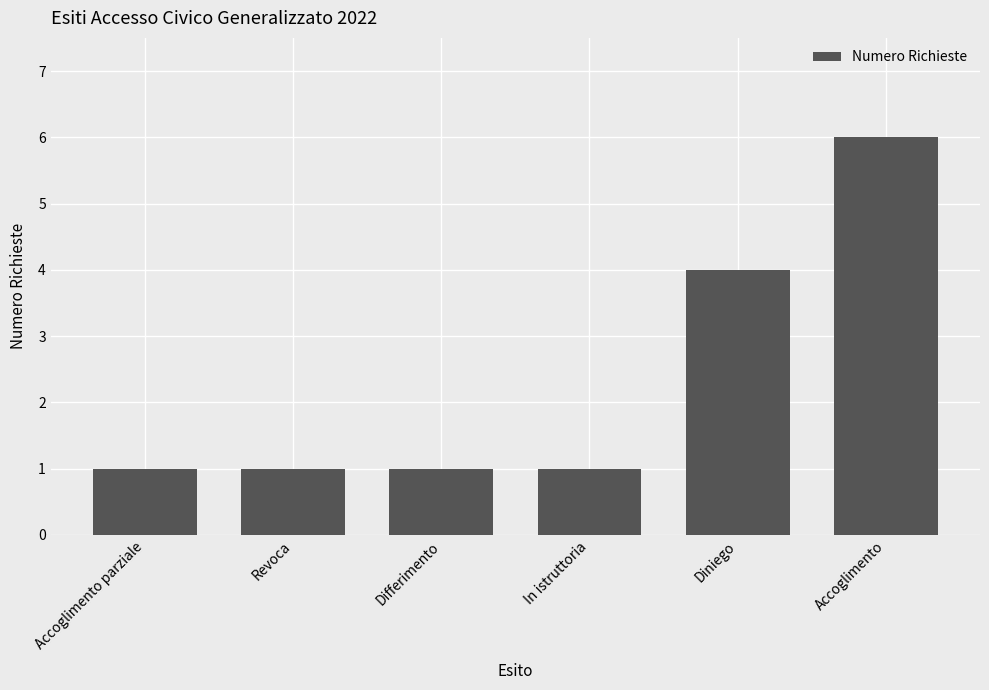

What is the smallest value displayed?

1